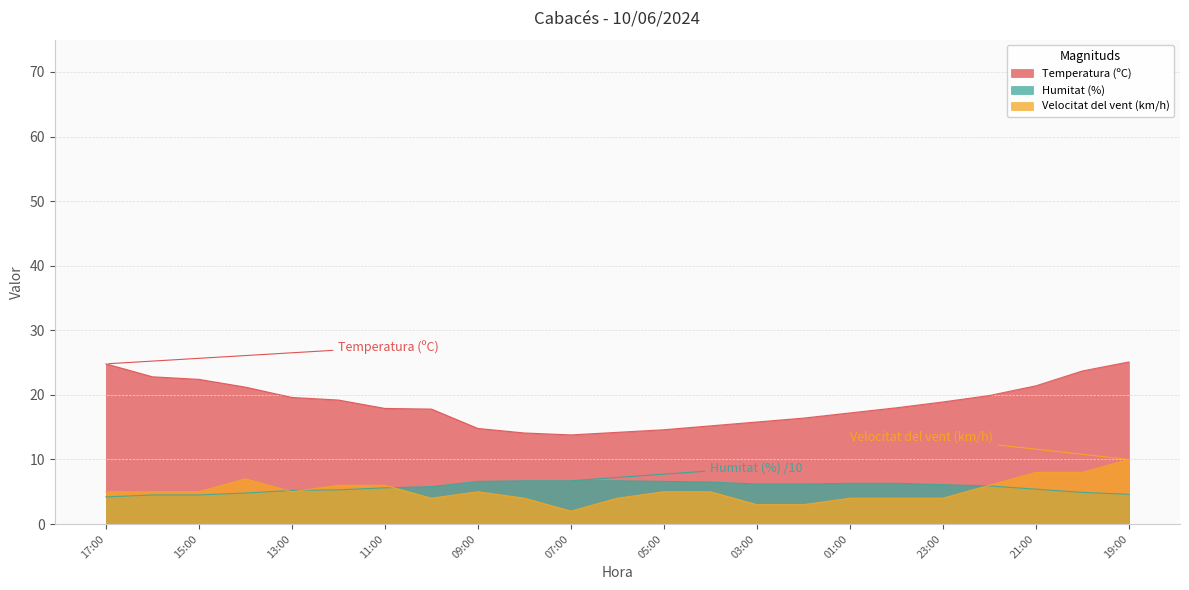

Reading left to right, extract all data points from this chart.

Temperatura (ºC): 24.8	22.8	22.4	21.2	19.6	19.2	17.9	17.8	14.8	14.1	13.8	14.2	14.6	15.2	15.8	16.4	17.2	18.0	18.9	19.9	21.4	23.7	25.1
Humitat (%): 4.2	4.5	4.5	4.8	5.2	5.3	5.6	5.8	6.6	6.7	6.7	6.7	6.6	6.5	6.2	6.2	6.3	6.3	6.1	5.9	5.4	4.9	4.6
Velocitat del vent (km/h): 5.0	5.0	5.0	7.0	5.0	6.0	6.0	4.0	5.0	4.0	2.0	4.0	5.0	5.0	3.0	3.0	4.0	4.0	4.0	6.0	8.0	8.0	10.0